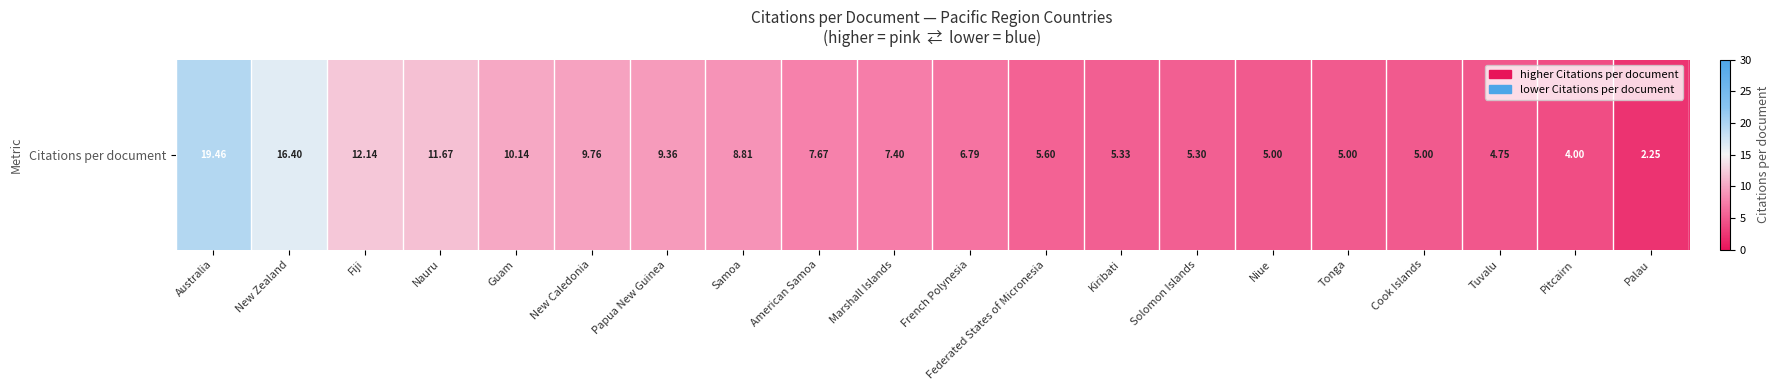

What is the minimum value shown in the chart?

2.2